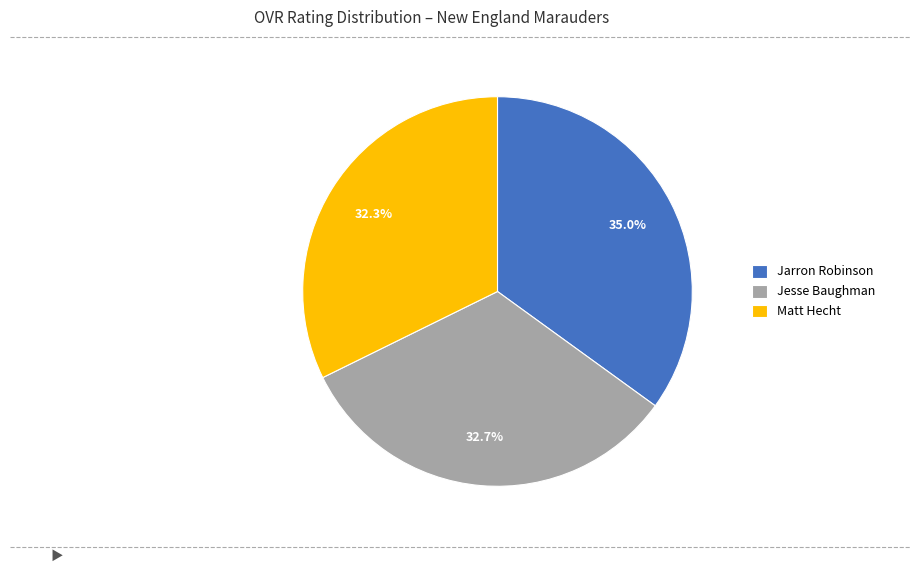

What is the ratio of the value at Jesse Baughman to the value at Matt Hecht?

1.0